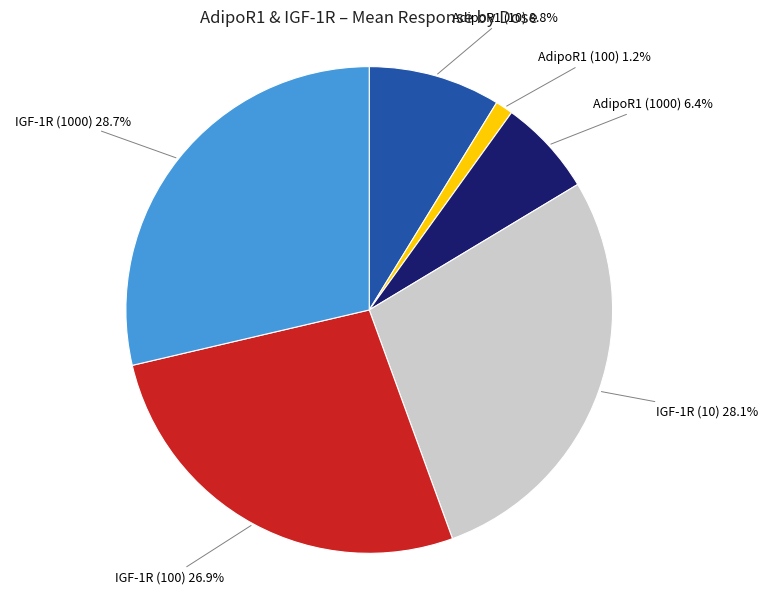

Count the number of slices in the pie.

6